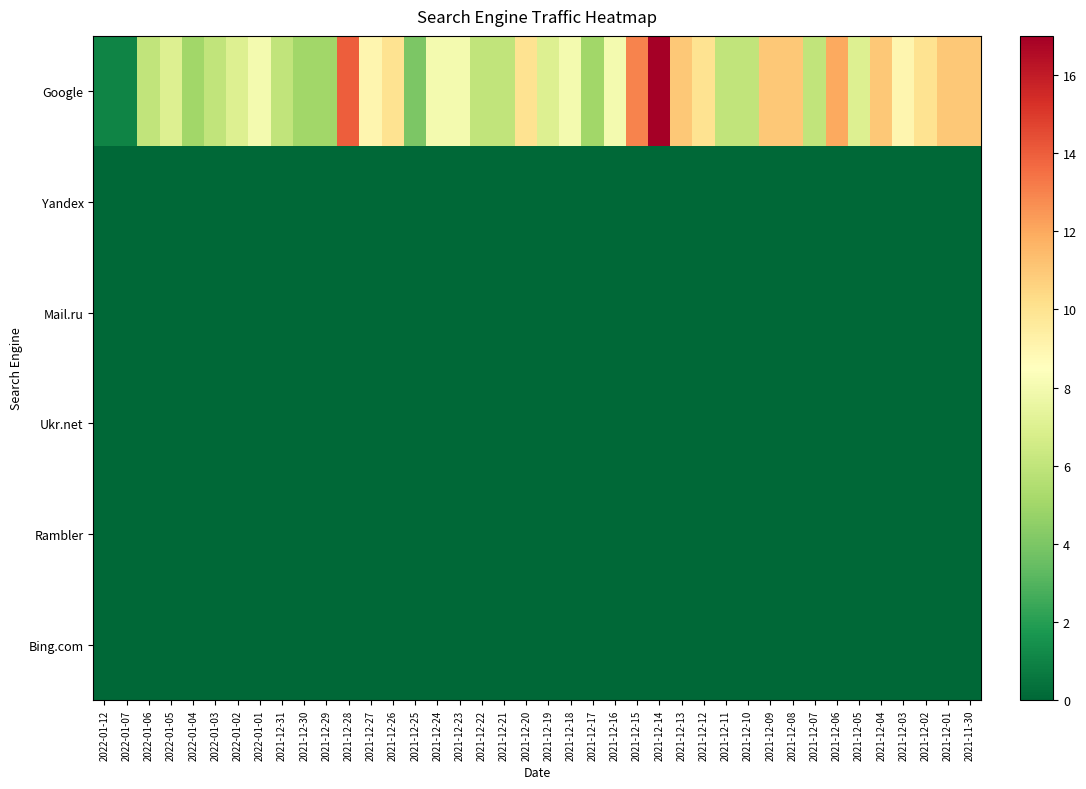

Between 2021-12-19 and 2021-12-03, which is larger?

2021-12-03